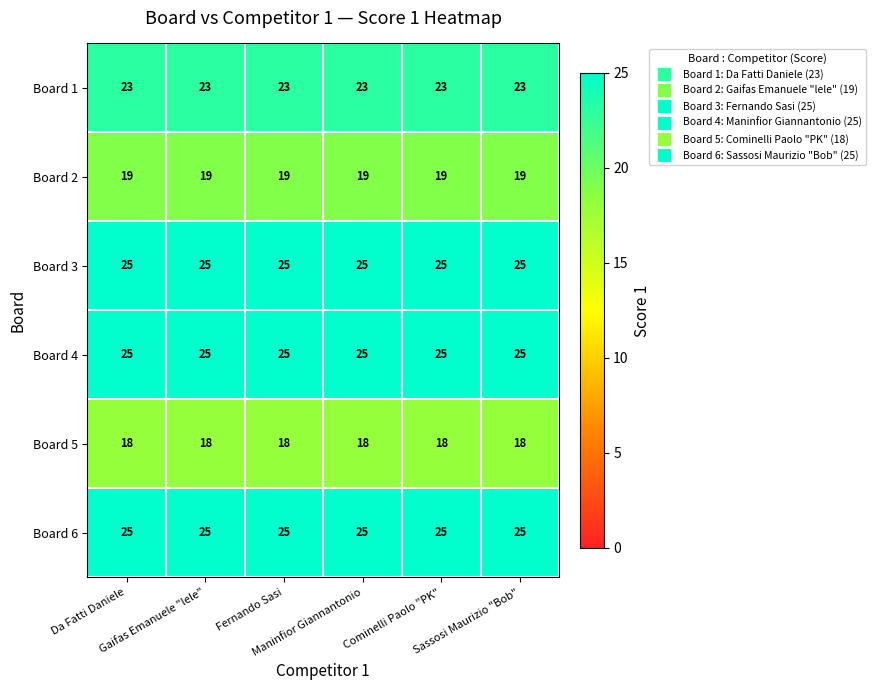

What is the maximum value shown in the chart?

25